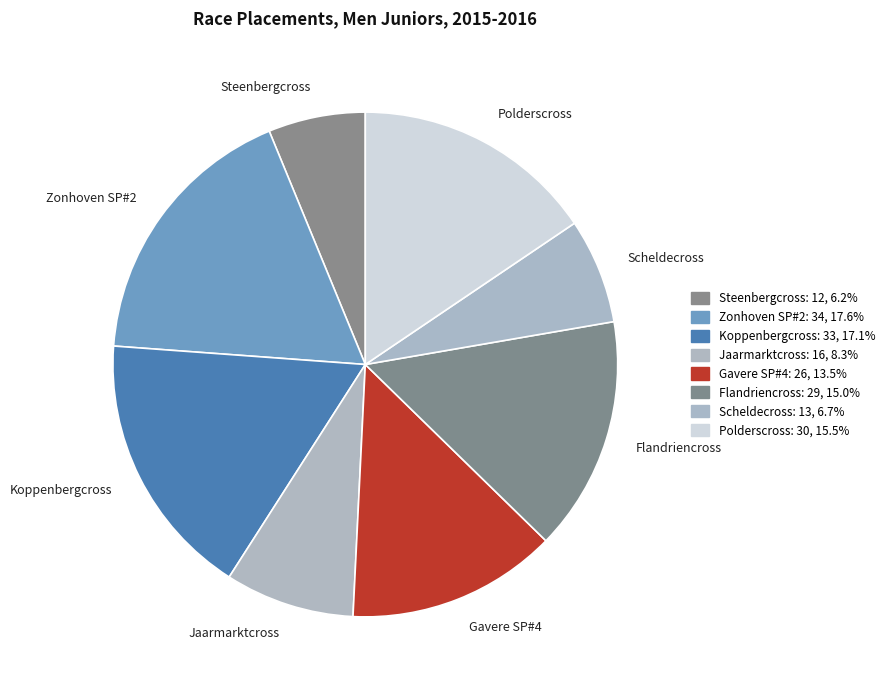

What is the largest slice in the pie chart?

Zonhoven SP#2